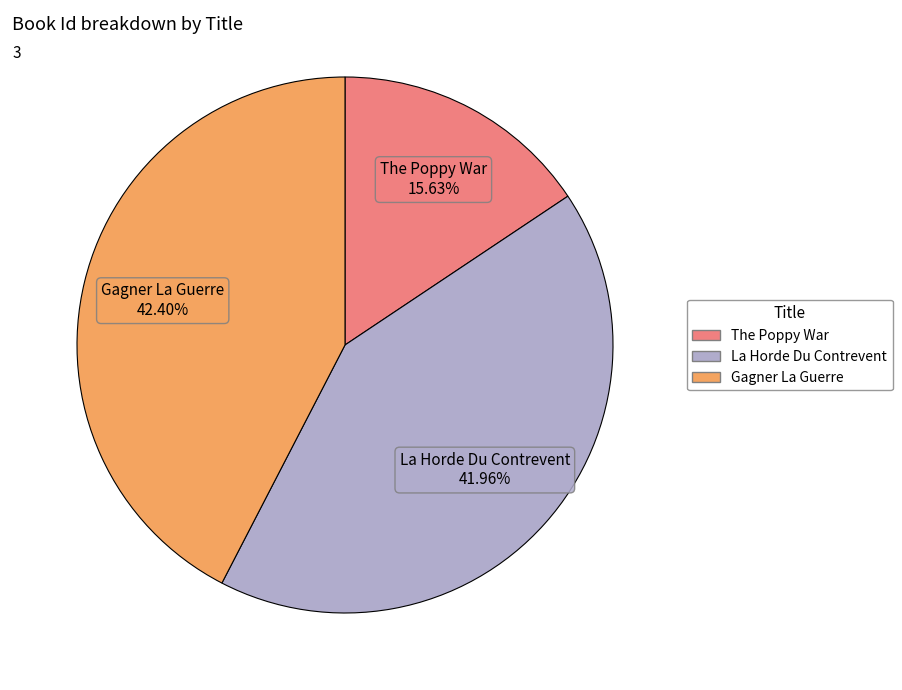

Which category has the smallest portion of the pie?

The Poppy War